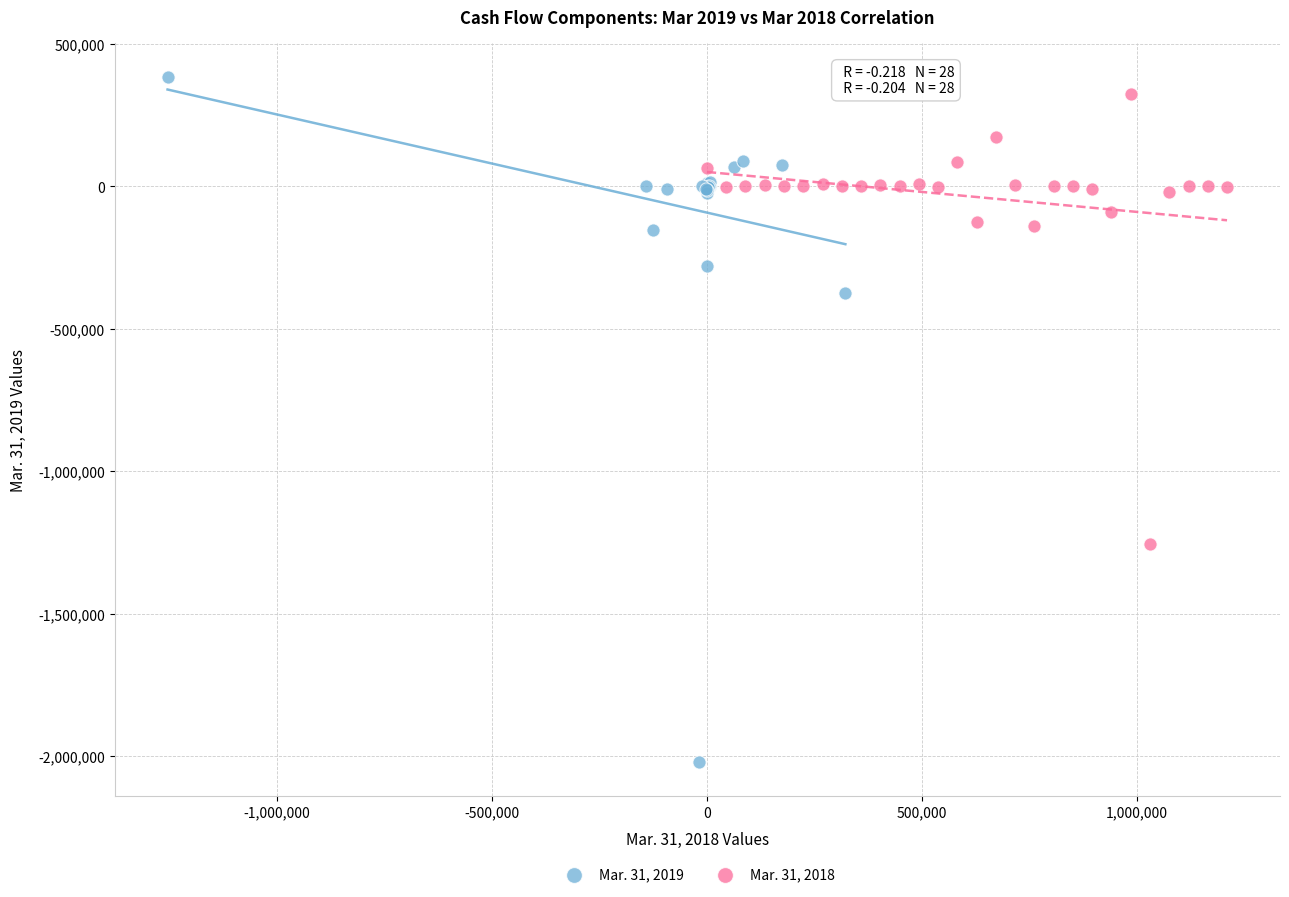

Which series contains the lowest Y value?

Mar. 31, 2019